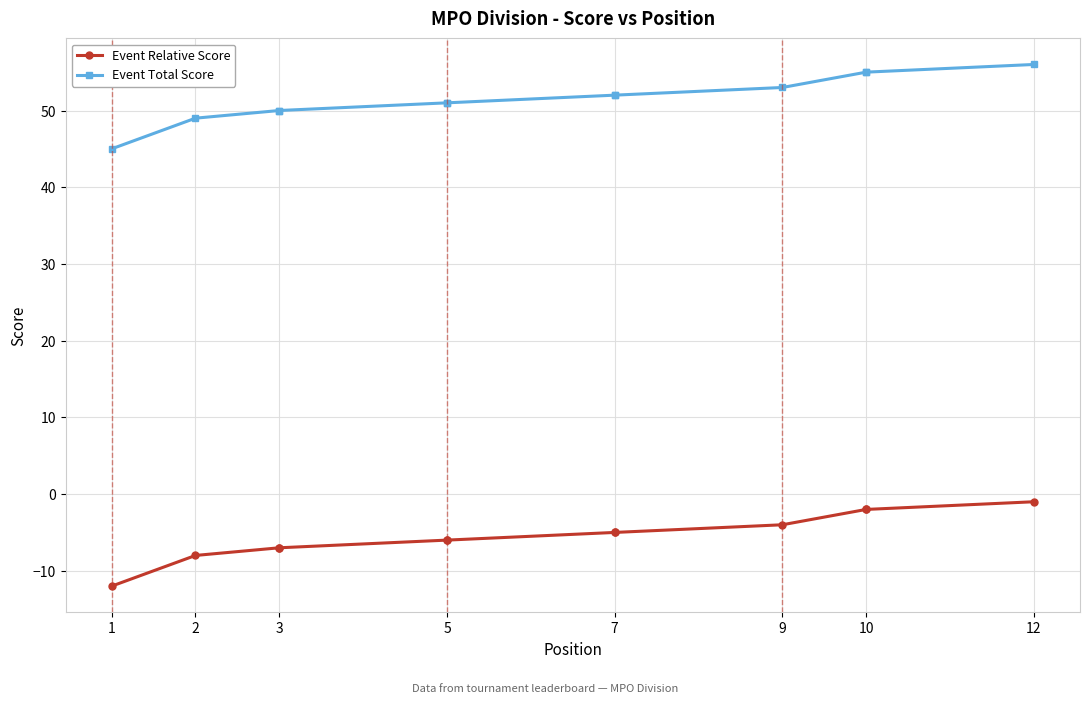

At which label does Event Relative Score reach its minimum?

1